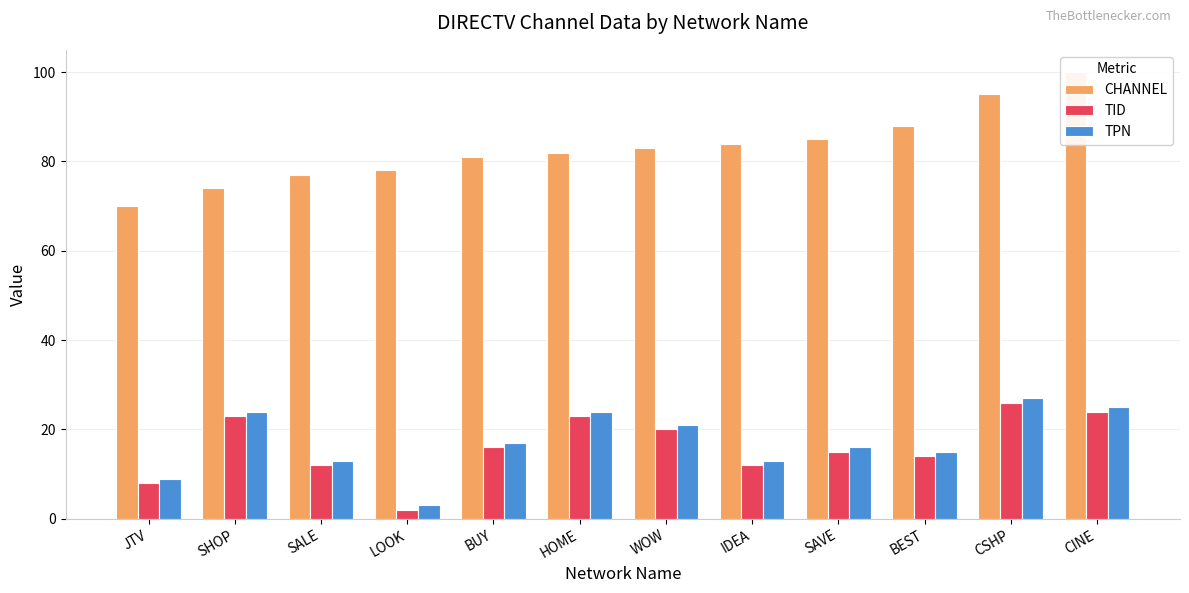

What is the sum of the CHANNEL values at BUY and JTV?

151